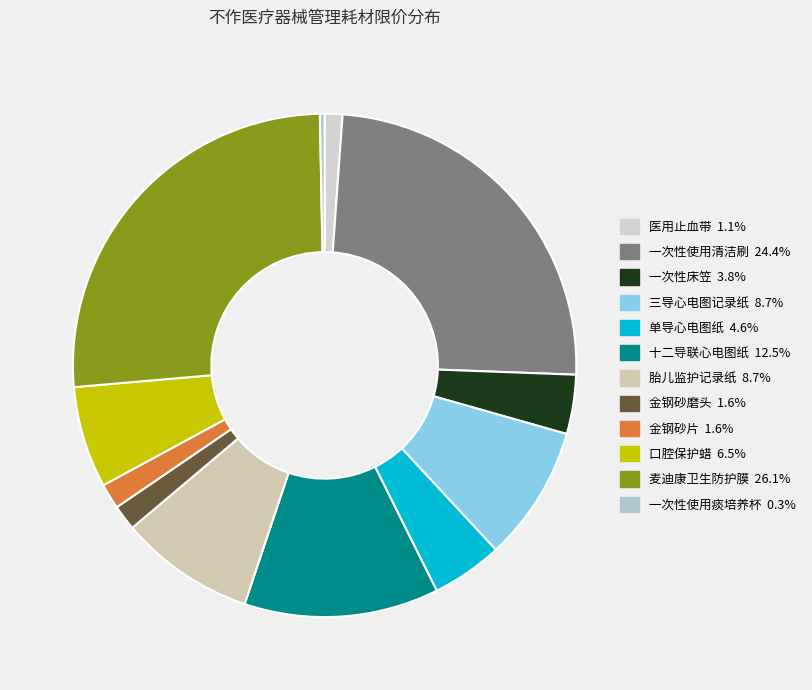

How many slices are in this pie chart?

12